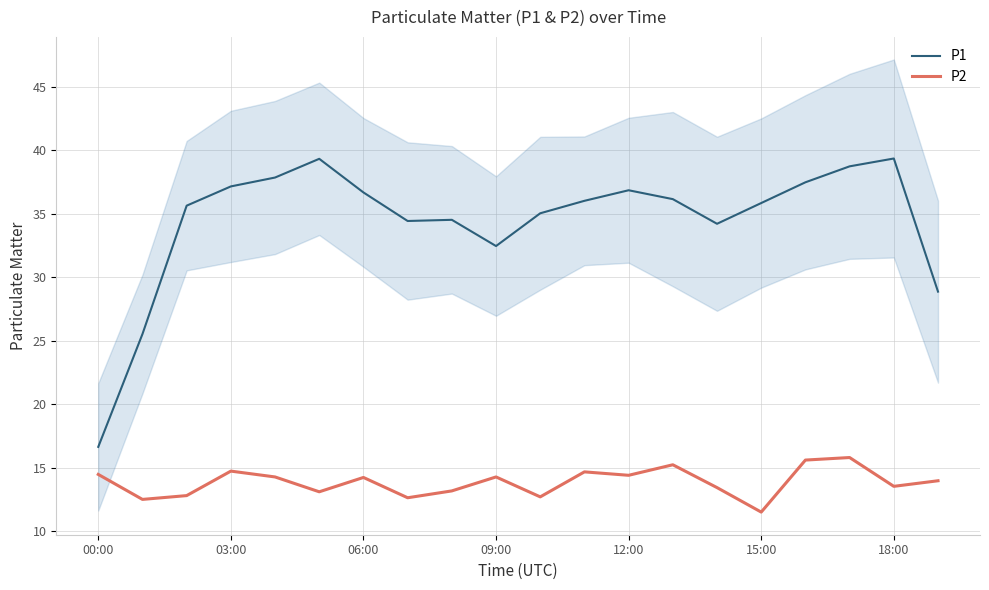

Which series has the widest spread of values?

P1